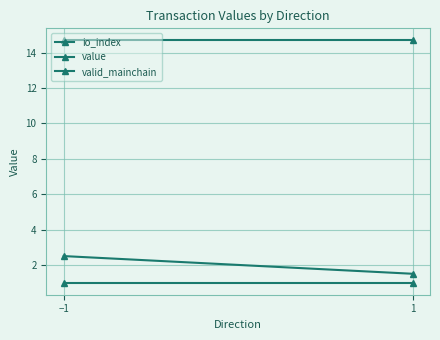

Which category has the highest value across all series?

−1